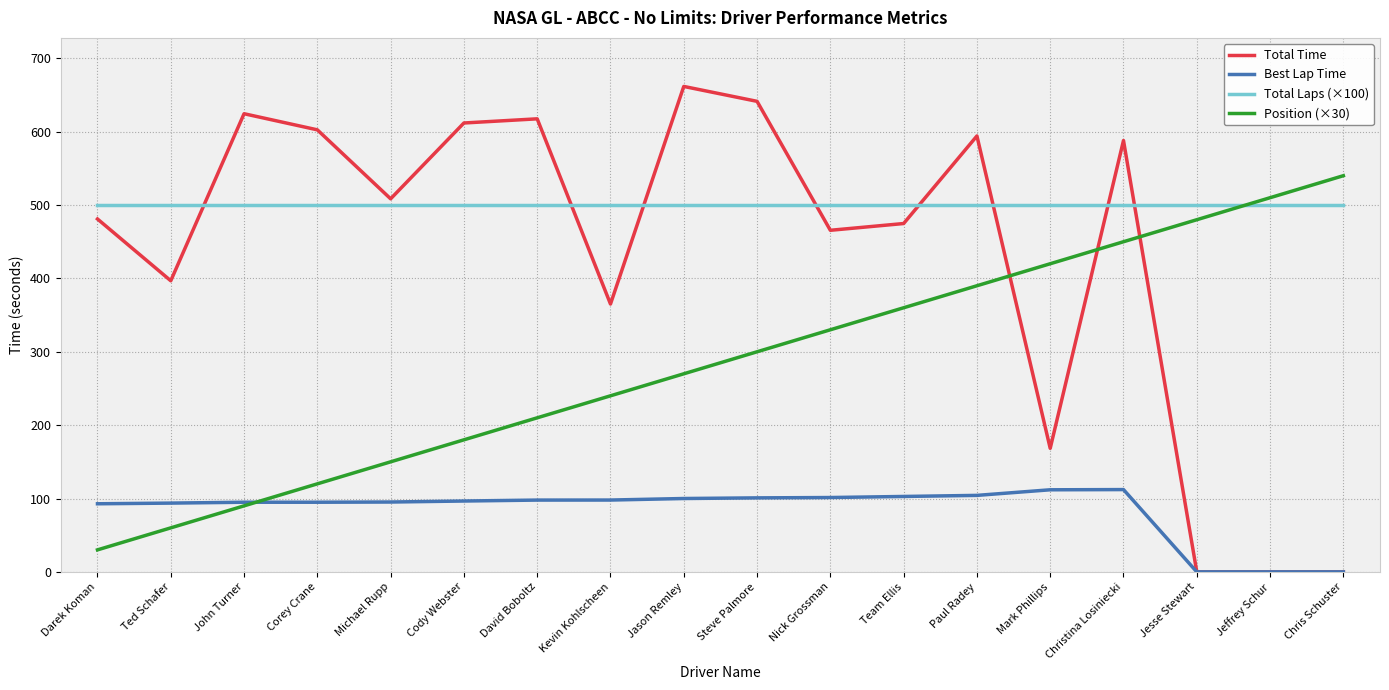

Is this an area chart (filled region under the line)?

No